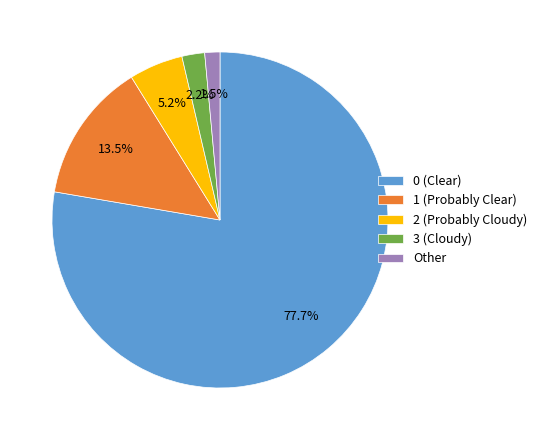

Which has a higher value, 0 (Clear) or 1 (Probably Clear)?

0 (Clear)